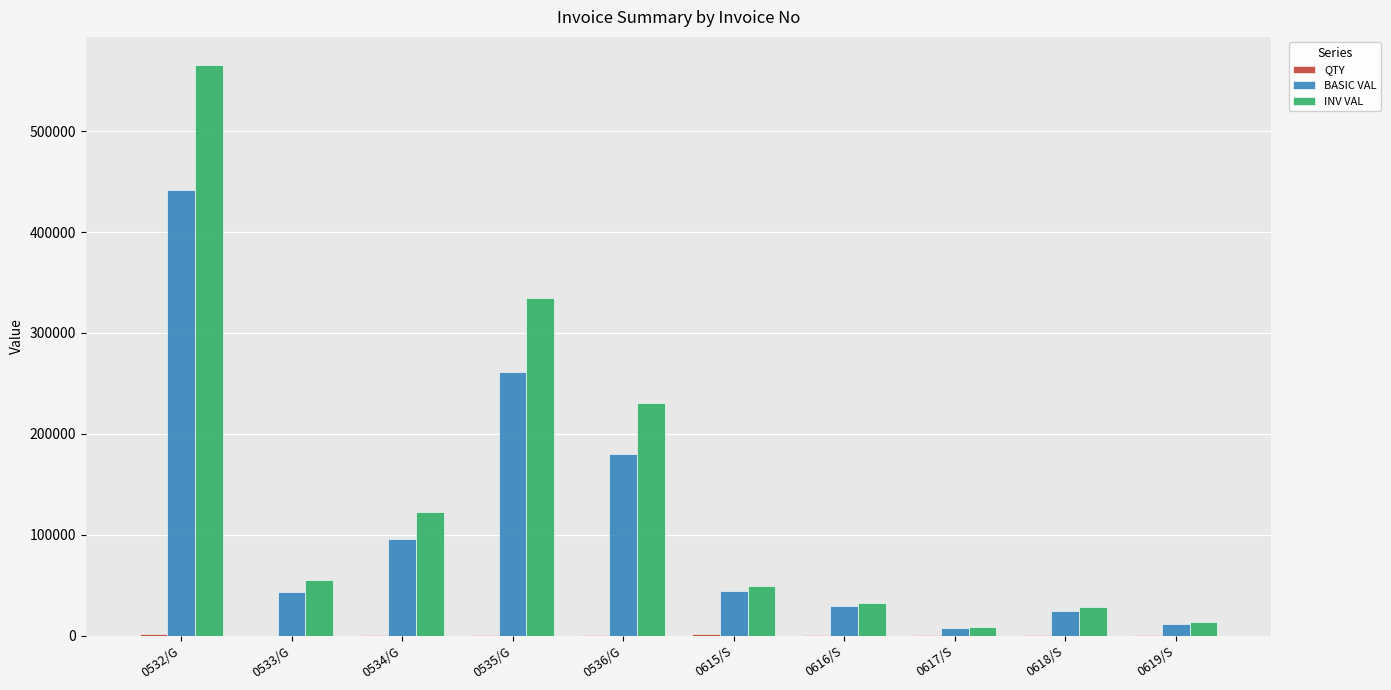

At which category is the sum across all series the highest?

0532/G